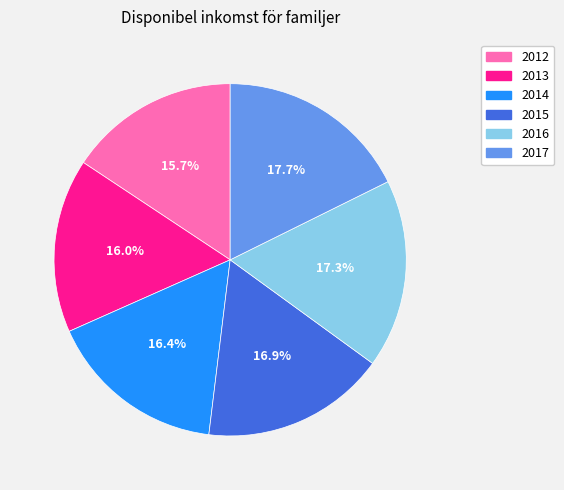

How many segments does this pie chart have?

6